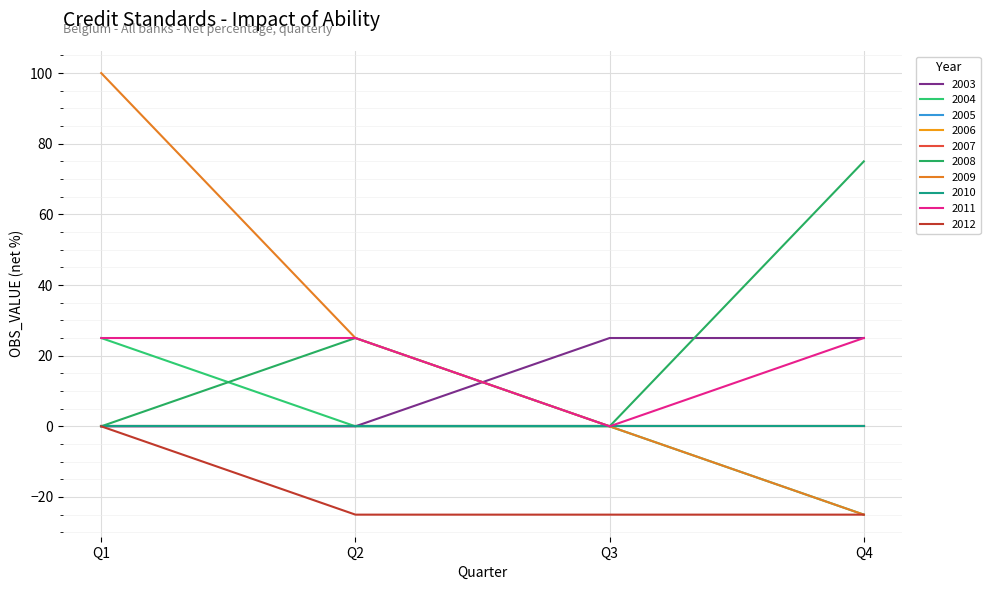

Is this an area chart (filled region under the line)?

No